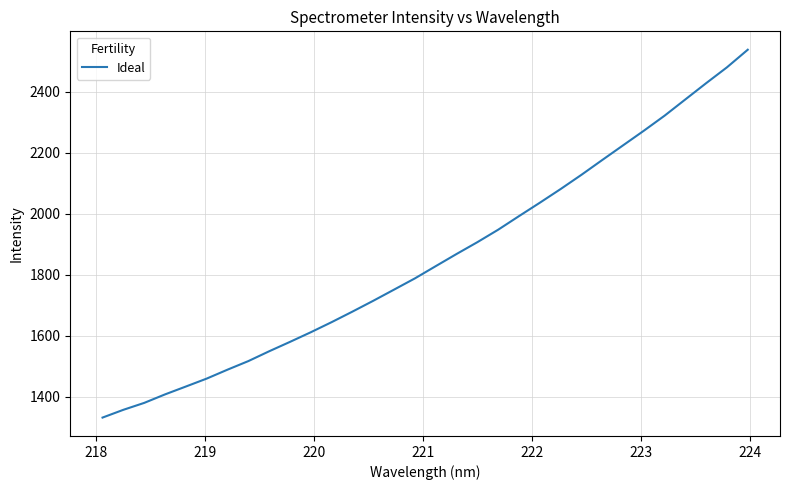

What is the smallest value displayed?

1331.2